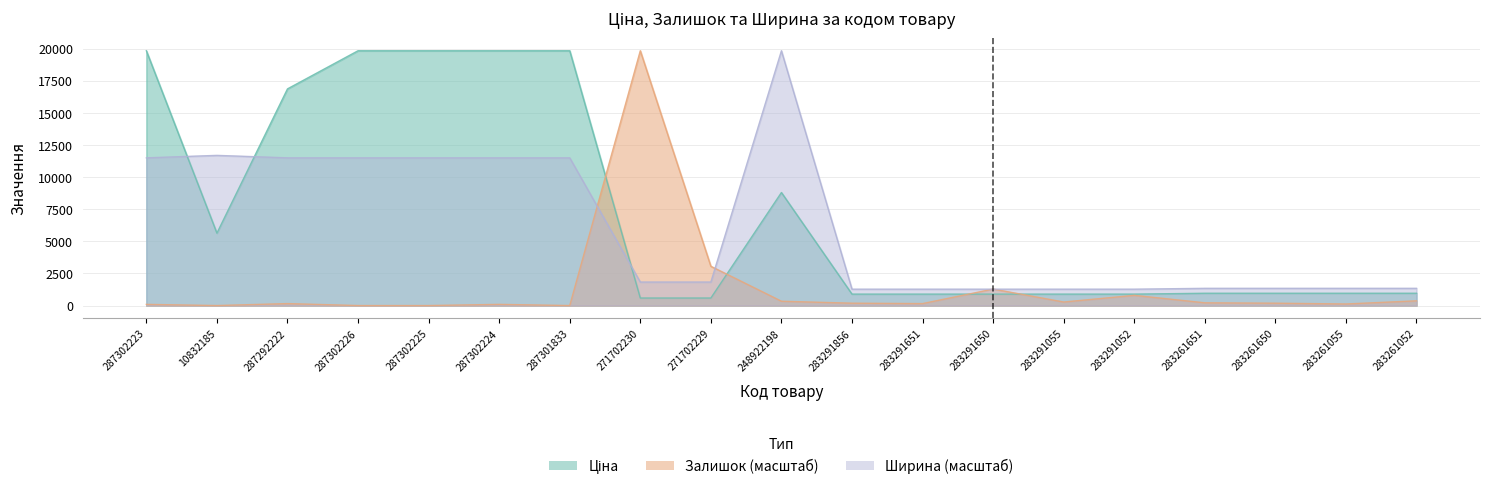

The Залишок series shows 28700.4 at 271702230. True or false?

False